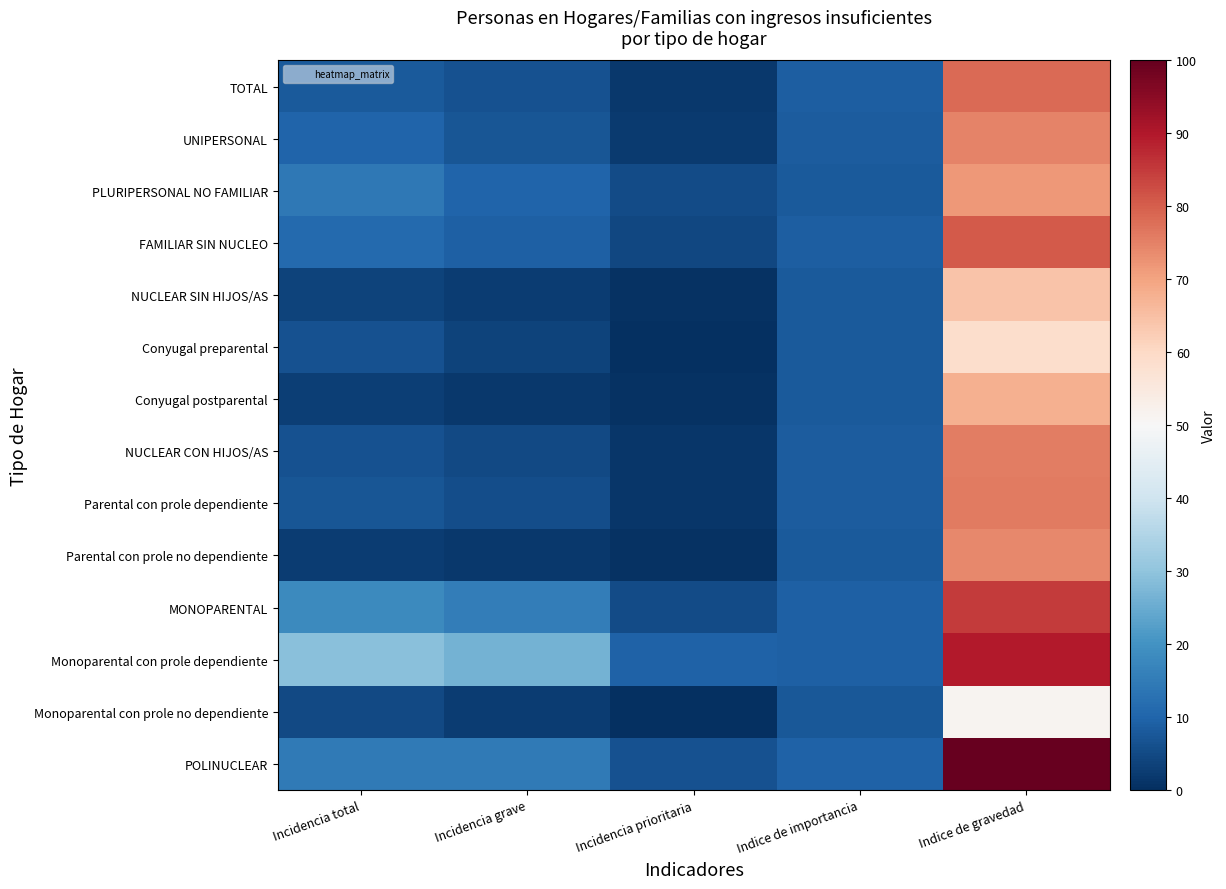

What is the difference between the highest and lowest values at Incidencia total?

26.7